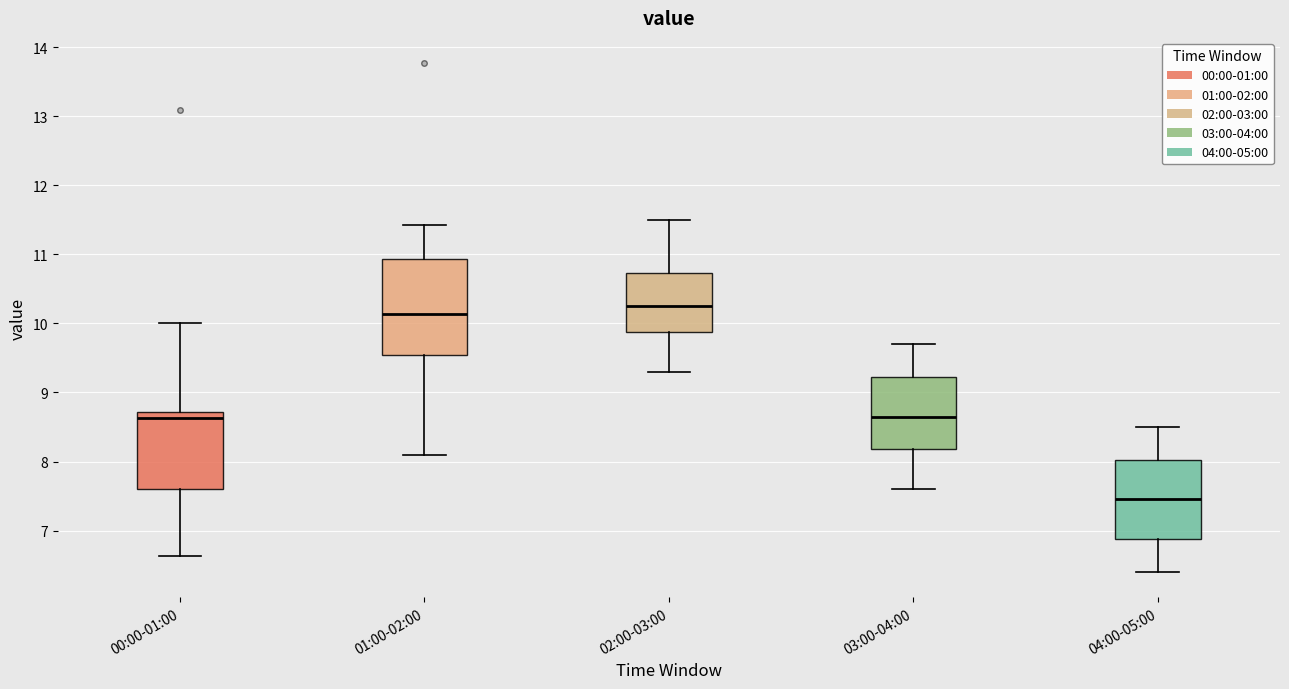

Which box has the highest median line?

02:00-03:00